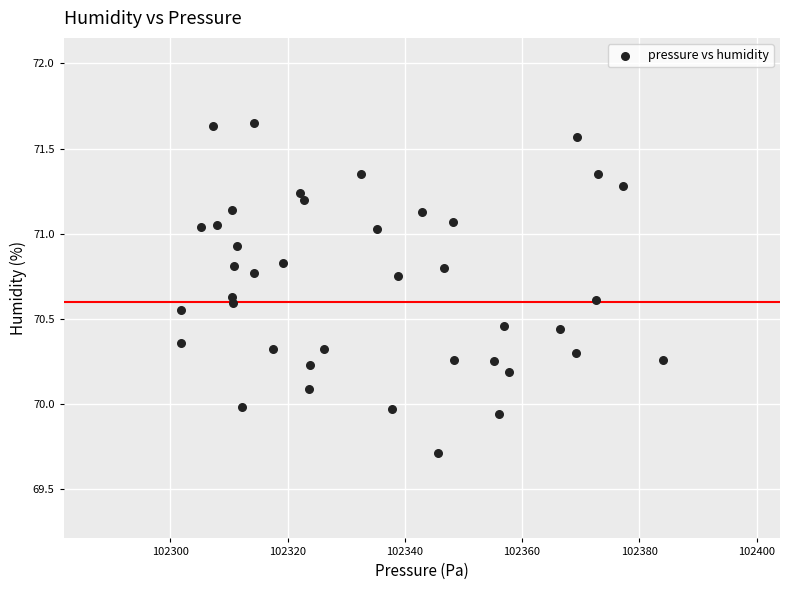

What is the range of X values (max minus min)?

82.2